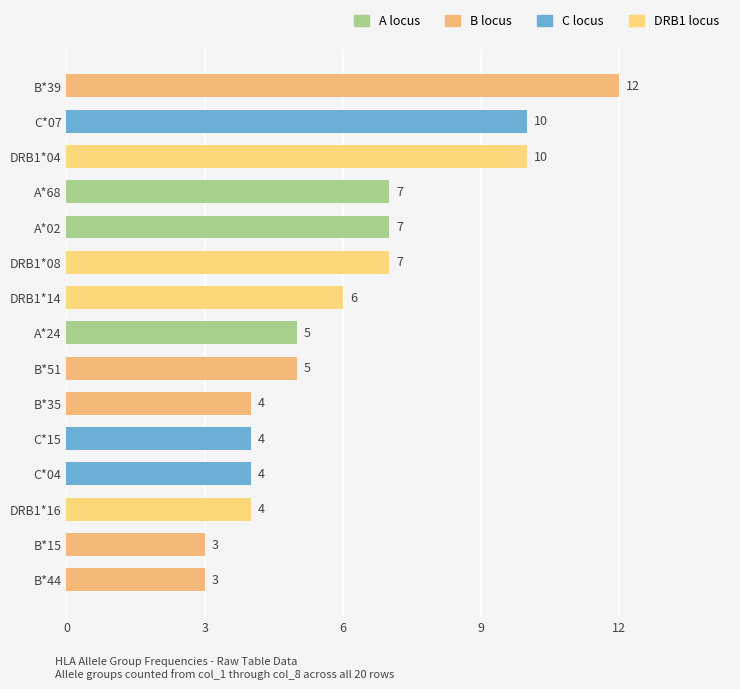

Does the chart contain stacked bars?

No